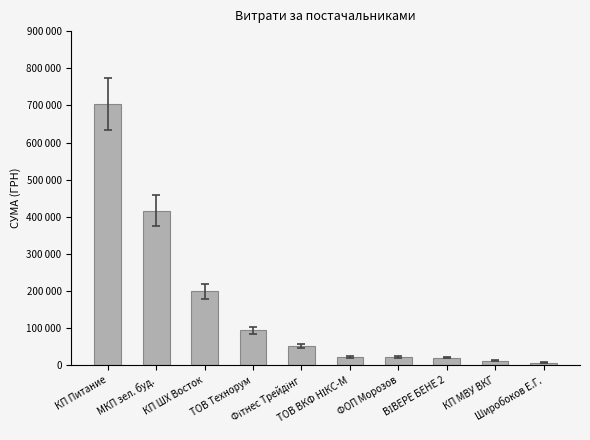

What is the label of the 3rd bar from the right?

ВІВЕРЕ БЕНЕ 2